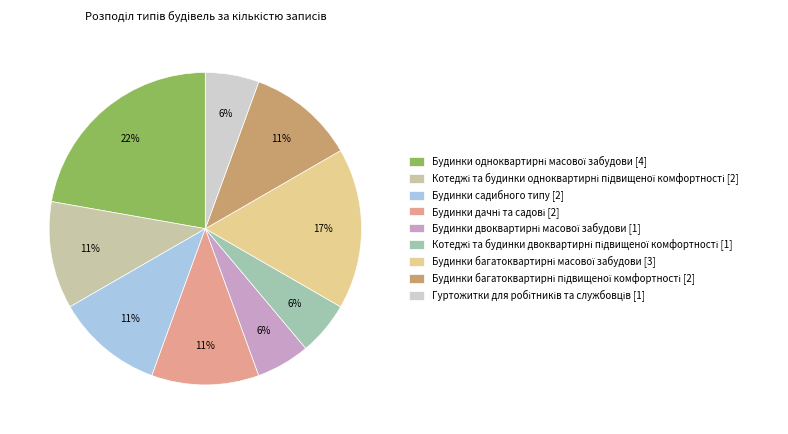

To the nearest percent, what percentage of the pie is Будинки садибного типу [2]?

11%